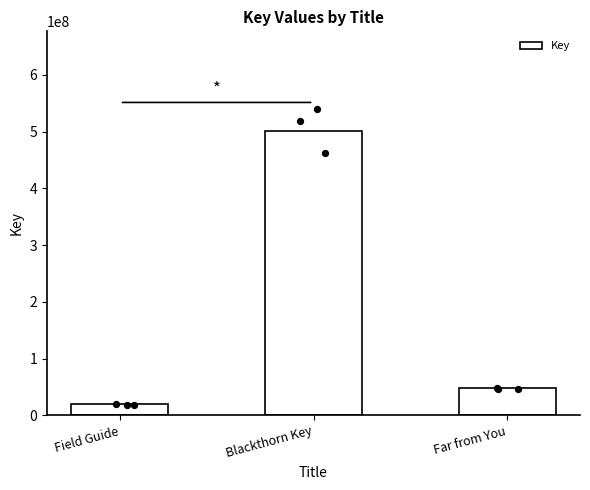

What is the change in value from Blackthorn Key to Far from You?

-453207494